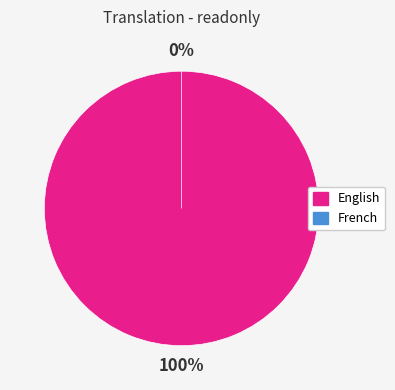

Is it true that English is 100% of the pie?

True